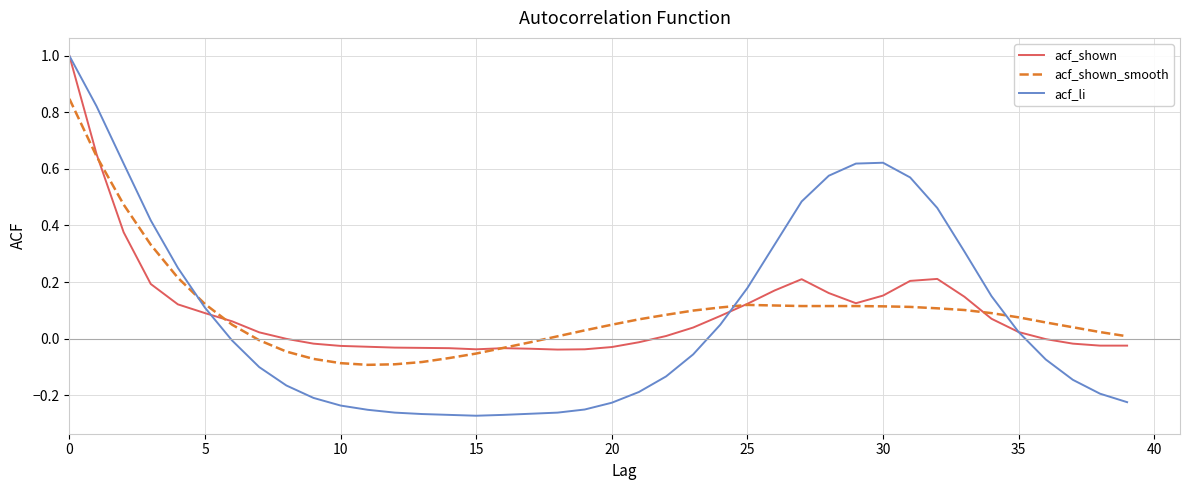

Which series has the widest spread of values?

acf_li